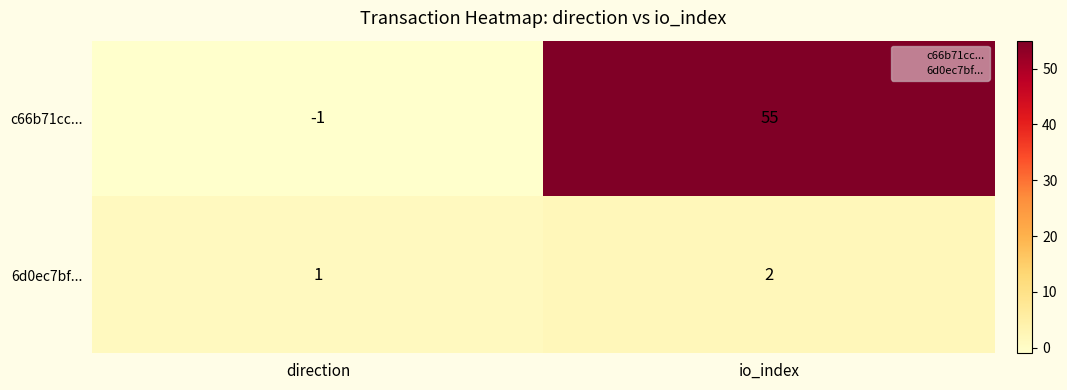

What is the difference between the c66b71cc... values at direction and io_index?

56